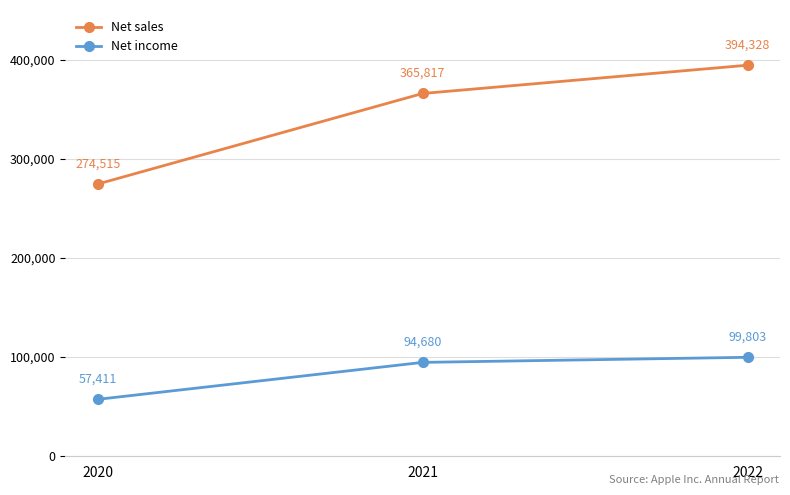

Does the chart display data point markers on the line(s)?

Yes